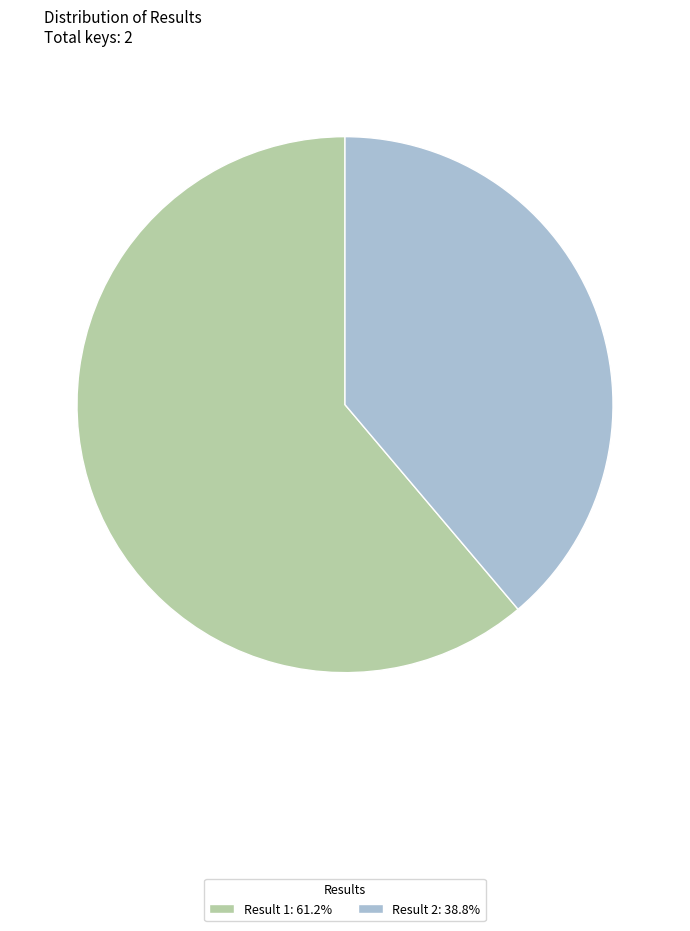

How many slices are in this pie chart?

2